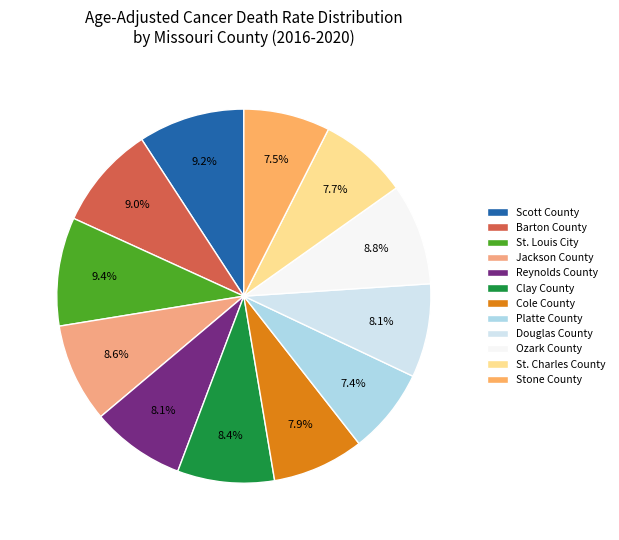

How many segments does this pie chart have?

12